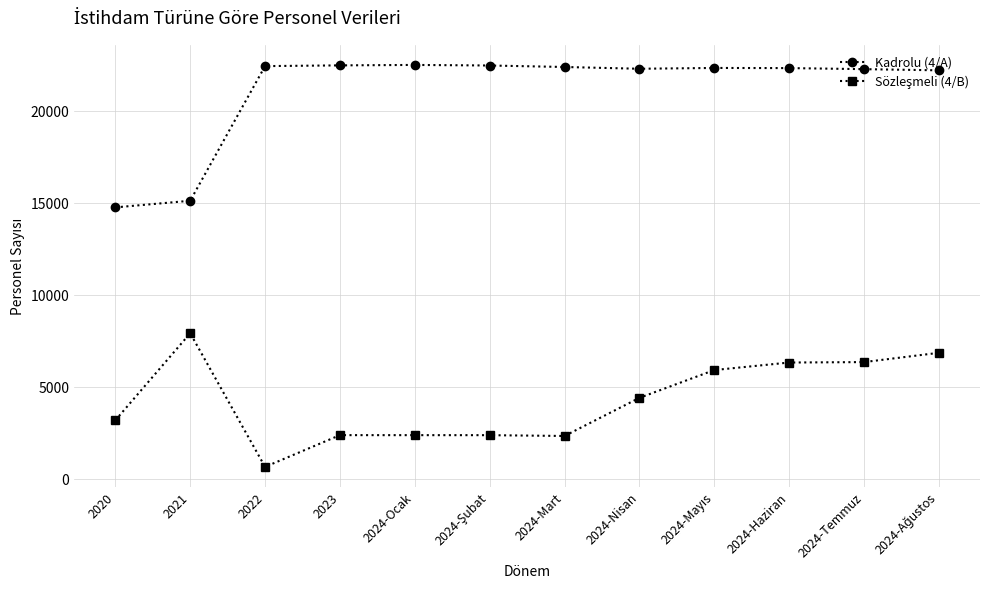

What is the difference between the Kadrolu (4/A) values at 2020 and 2024-Mart?

7630